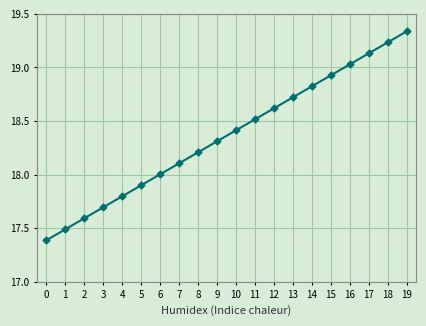

True or false: the data shows 18.2 at 8.

True